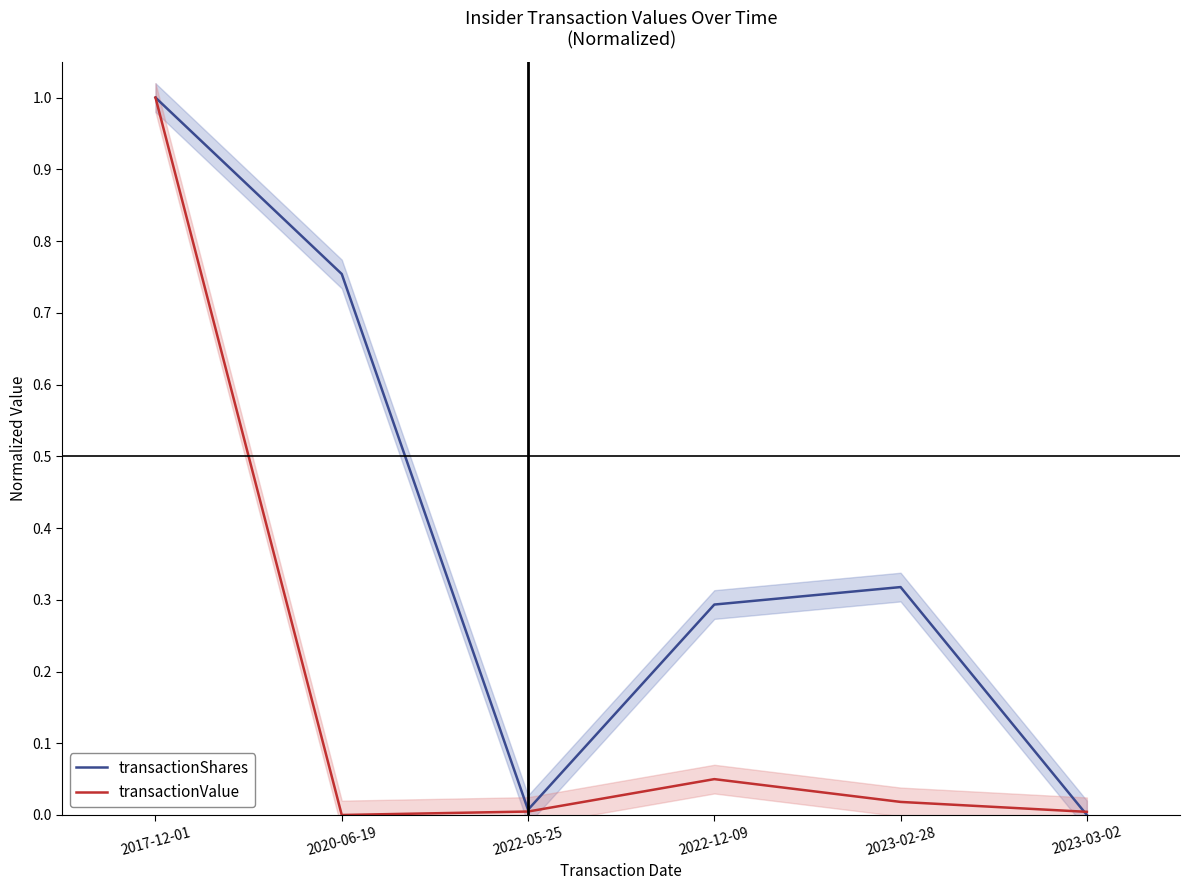

Is it true that transactionValue equals 1.0 at 2017-12-01?

True